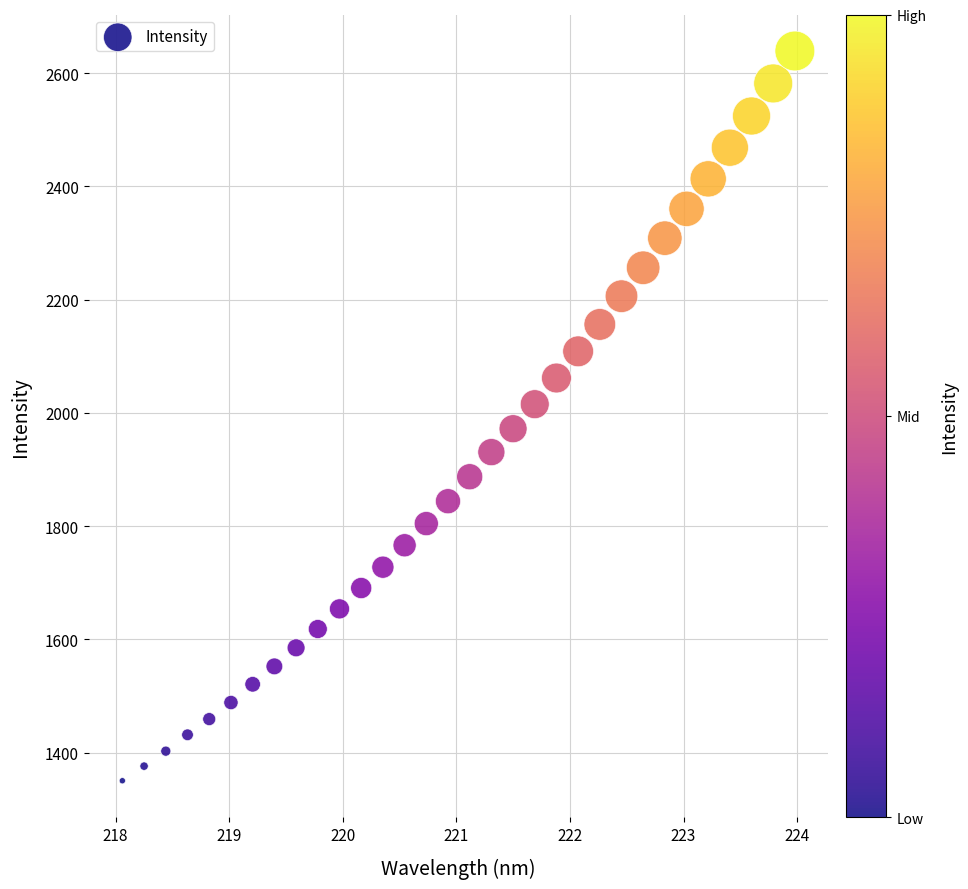

What is the range of Y values (max minus min)?

1288.6